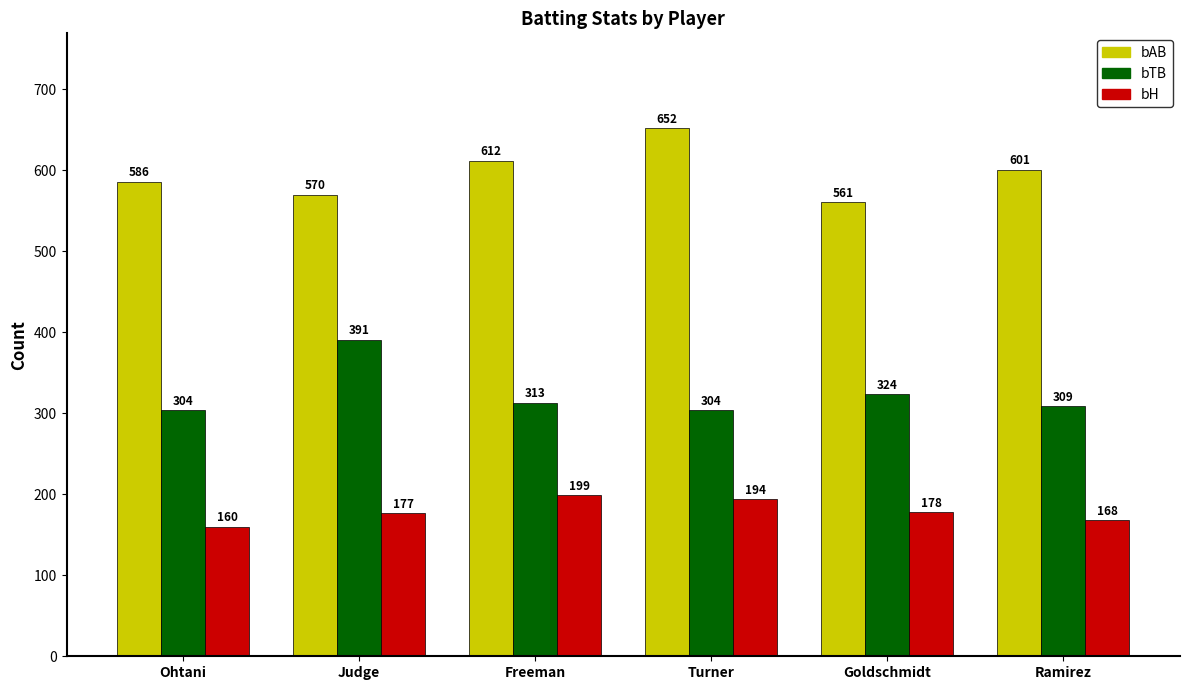

What is the difference between the bH values at Ohtani and Freeman?

39